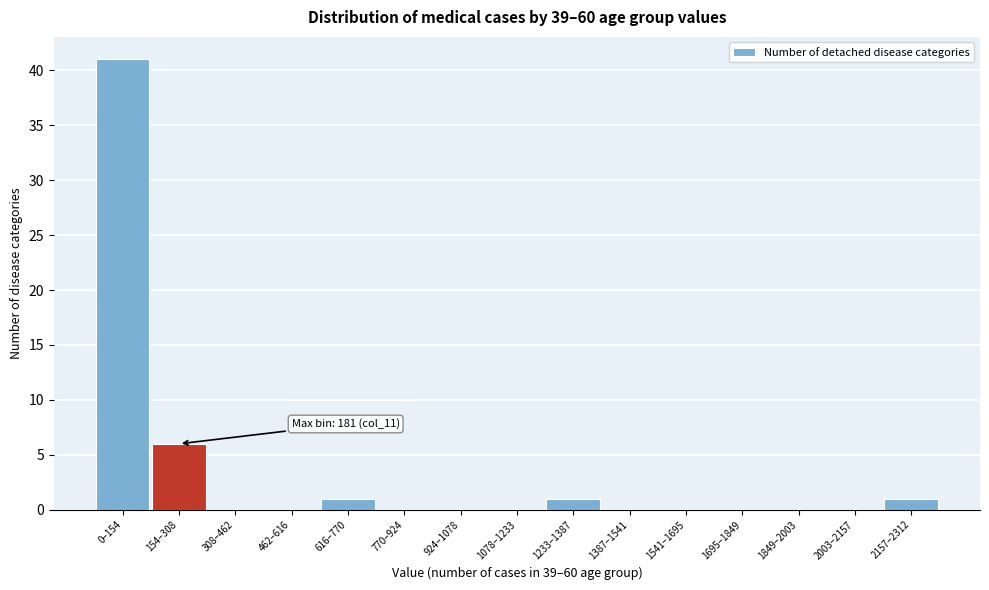

Reading left to right, transcribe all the data shown in this chart.

0–154=41	154–308=6	308–462=0	462–616=0	616–770=1	770–924=0	924–1078=0	1078–1233=0	1233–1387=1	1387–1541=0	1541–1695=0	1695–1849=0	1849–2003=0	2003–2157=0	2157–2312=1